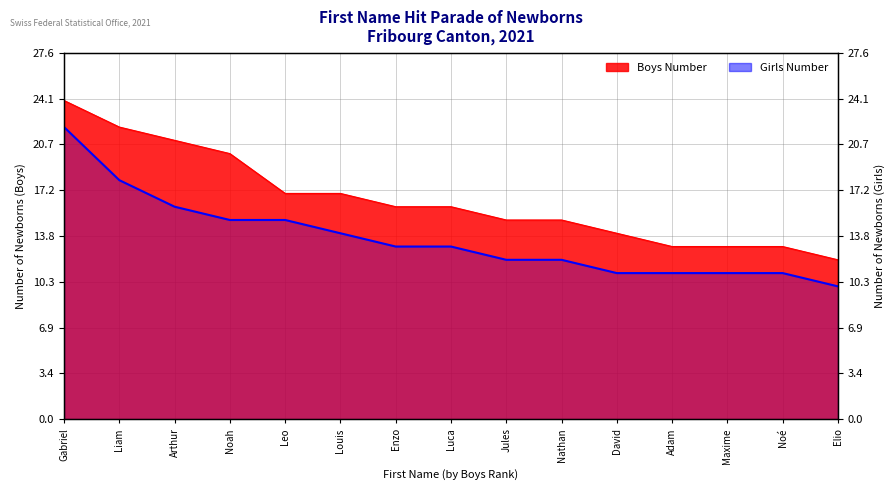

What is the value of the Girls Number point at the 3rd from the left?

16